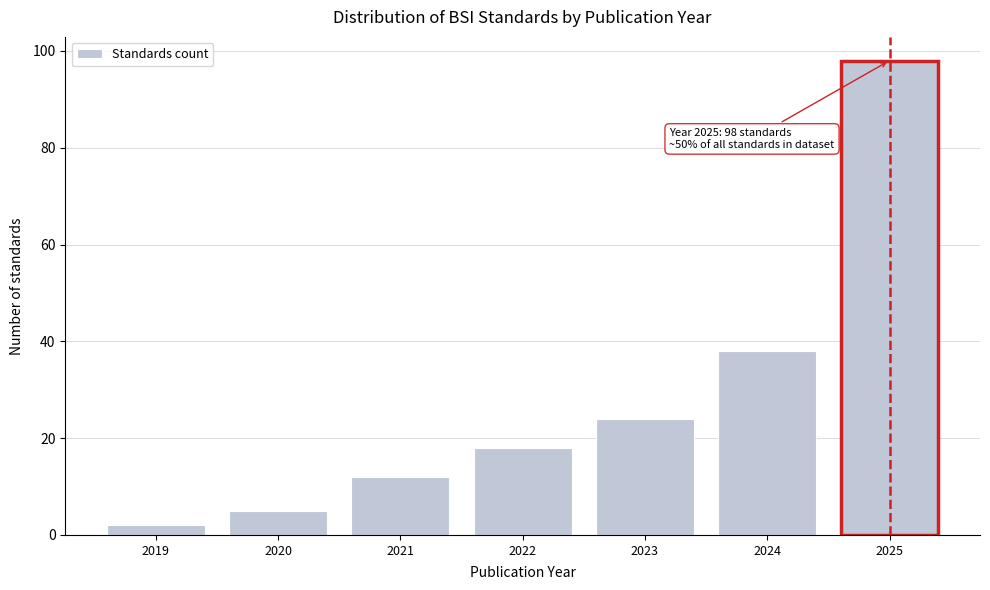

Reading left to right, transcribe all the data shown in this chart.

2	5	12	18	24	38	98